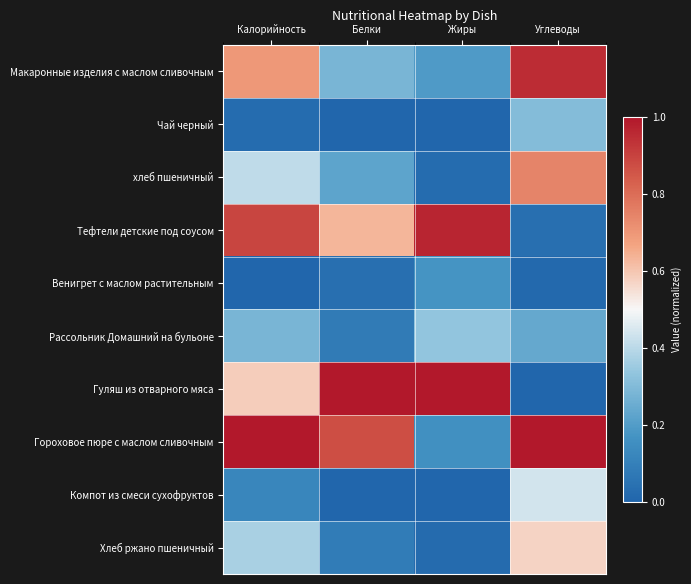

Reading left to right, what are all the values shown in this chart?

Макаронные изделия с маслом сливочным: Калорийность=0.7	Белки=0.3	Жиры=0.2	Углеводы=0.9
Чай черный: Калорийность=0.0	Белки=0.0	Жиры=0.0	Углеводы=0.3
хлеб пшеничный: Калорийность=0.4	Белки=0.2	Жиры=0.0	Углеводы=0.7
Тефтели детские под соусом: Калорийность=0.9	Белки=0.6	Жиры=1.0	Углеводы=0.0
Венигрет с маслом растительным: Калорийность=0.0	Белки=0.0	Жиры=0.2	Углеводы=0.0
Рассольник Домашний на бульоне: Калорийность=0.3	Белки=0.1	Жиры=0.3	Углеводы=0.2
Гуляш из отварного мяса: Калорийность=0.6	Белки=1.0	Жиры=1.0	Углеводы=0.0
Гороховое пюре с маслом сливочным: Калорийность=1.0	Белки=0.9	Жиры=0.2	Углеводы=1.0
Компот из смеси сухофруктов: Калорийность=0.1	Белки=0.0	Жиры=0.0	Углеводы=0.4
Хлеб ржано пшеничный: Калорийность=0.4	Белки=0.1	Жиры=0.0	Углеводы=0.6